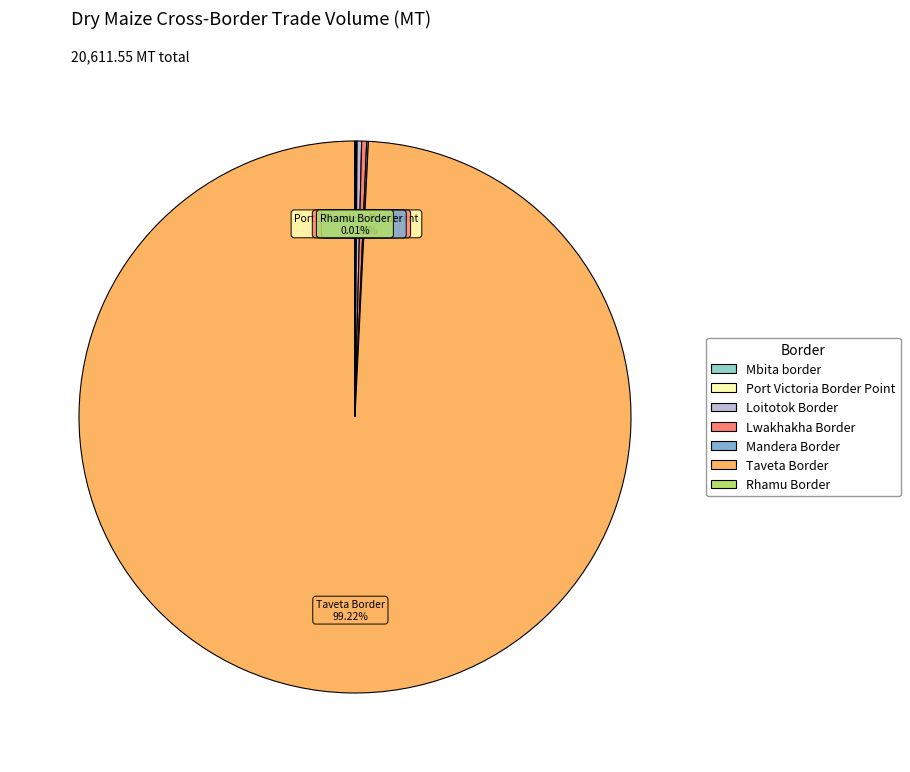

Is there any slice that represents more than half of the pie?

Yes